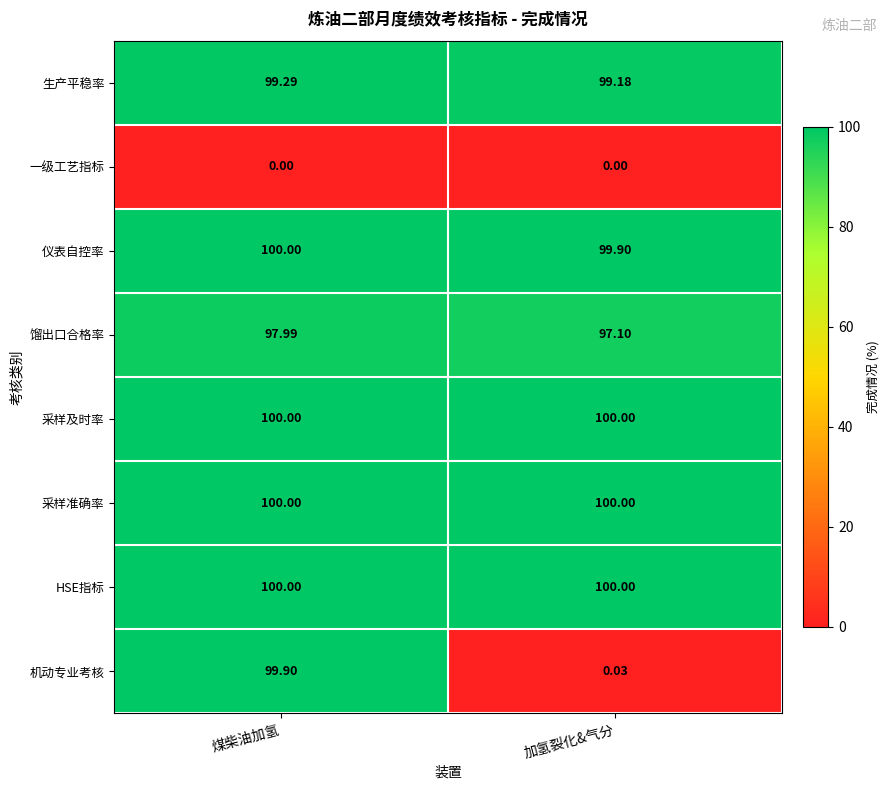

List the labels in order of 仪表自控率 value, smallest first.

加氢裂化&气分, 煤柴油加氢